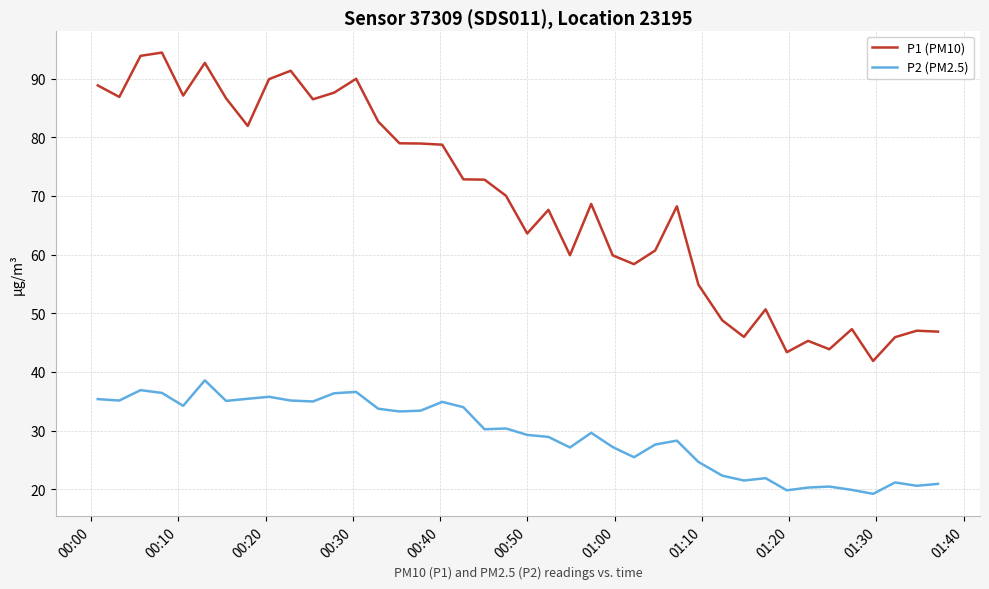

Rank the series by their maximum value, from lowest to highest.

P2 (PM2.5), P1 (PM10)